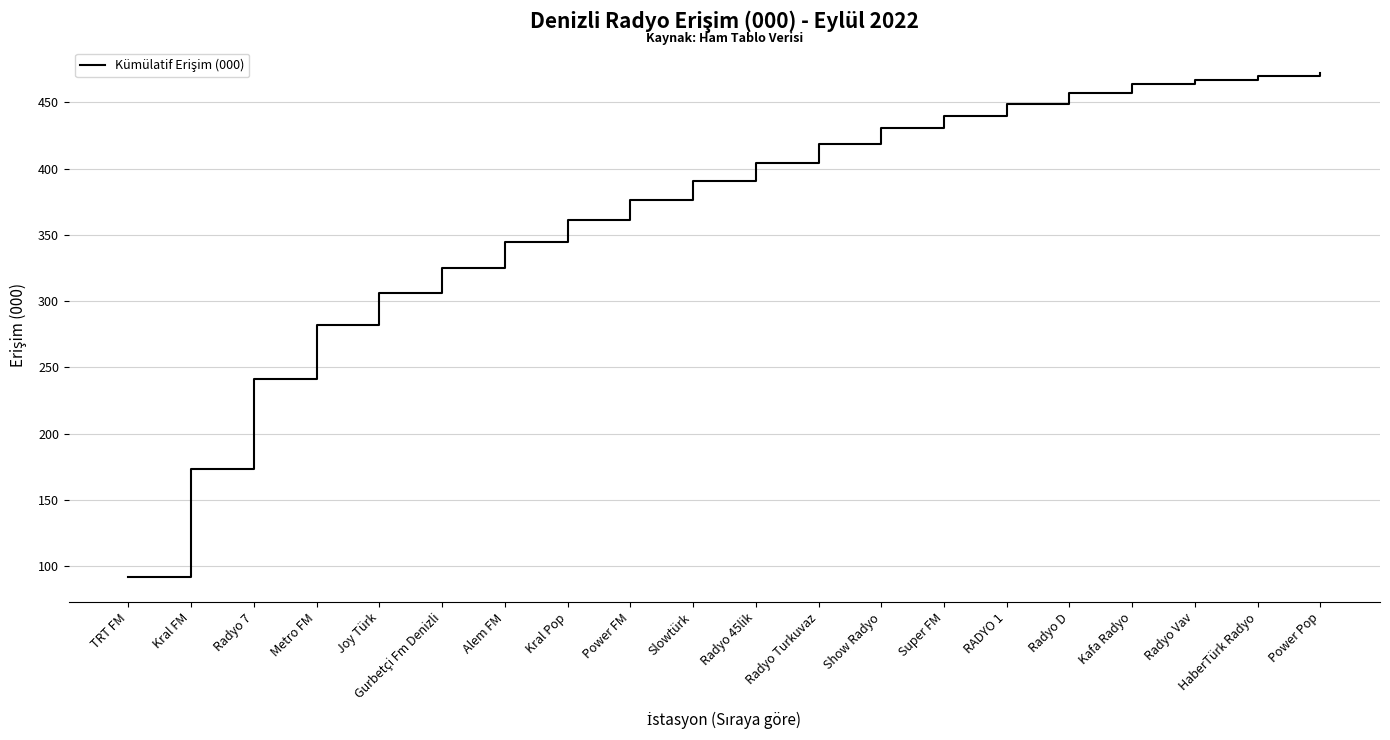

The chart shows a value of 656.2 at HaberTürk Radyo. True or false?

False